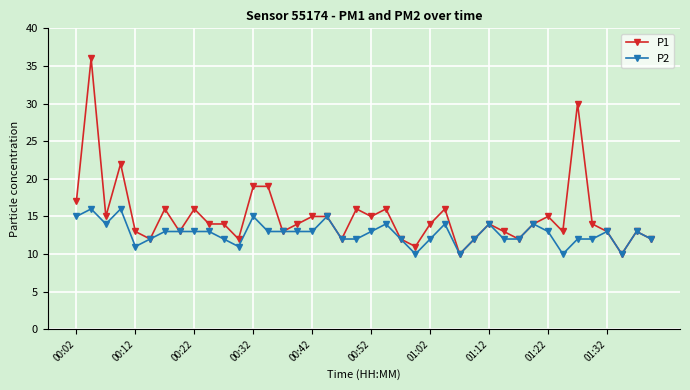

Which series has the widest spread of values?

P1